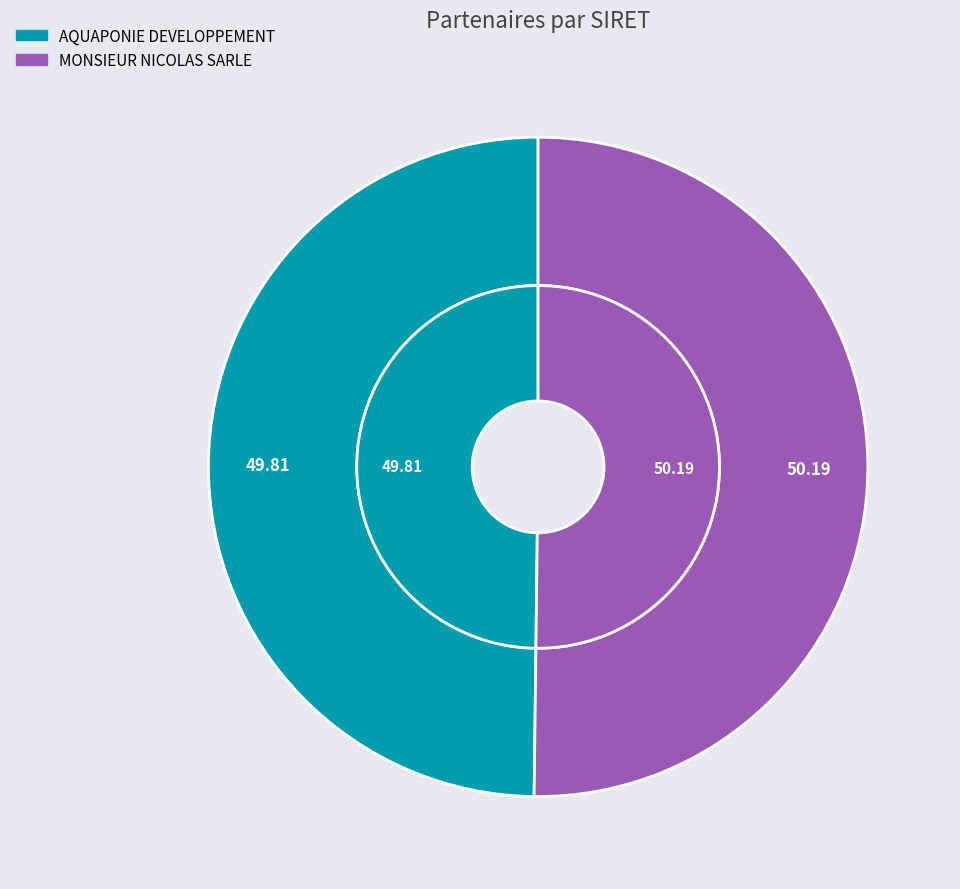

To the nearest percent, what is the combined percentage of AQUAPONIE DEVELOPPEMENT and MONSIEUR NICOLAS SARLE?

100%